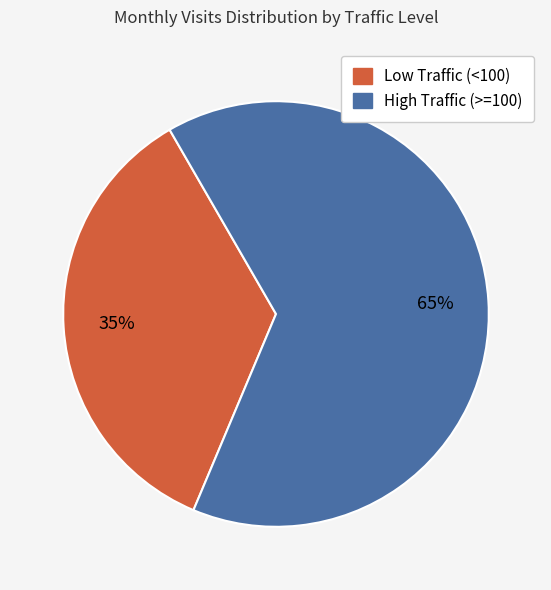

Is there any slice that represents more than half of the pie?

Yes